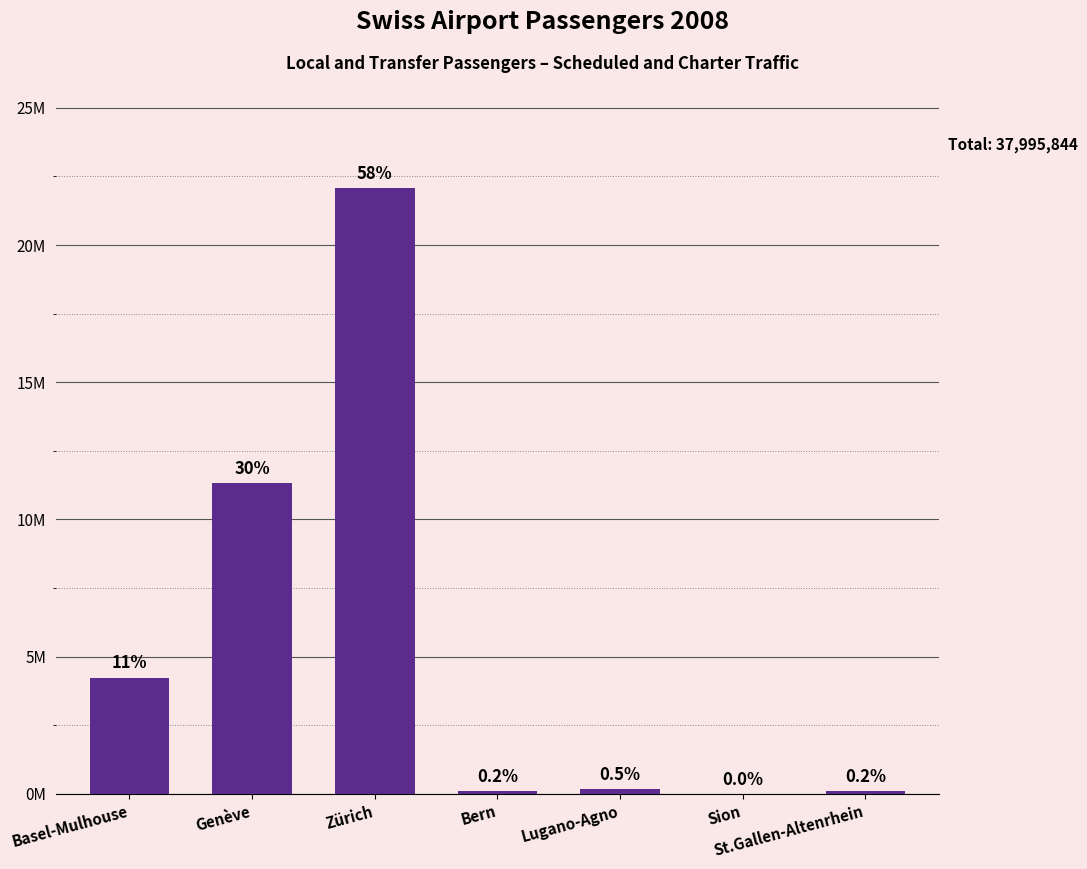

What is the approximate value at Basel-Mulhouse, to the nearest 100?

4234900